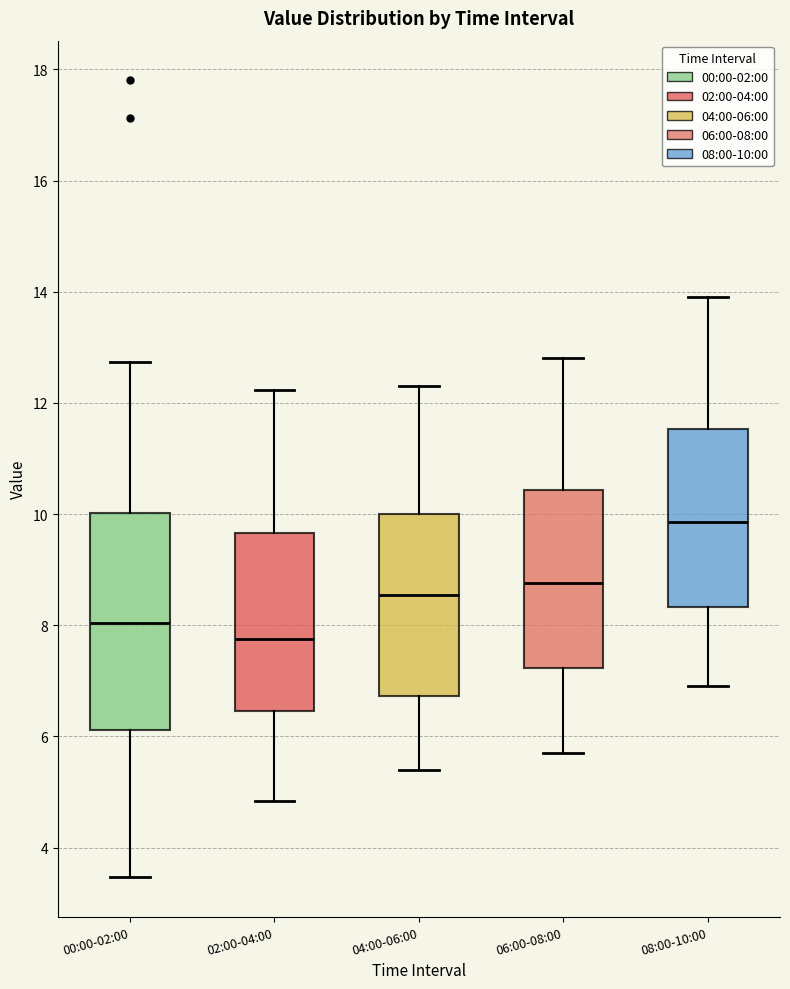

Which box's median line is the lowest?

02:00-04:00